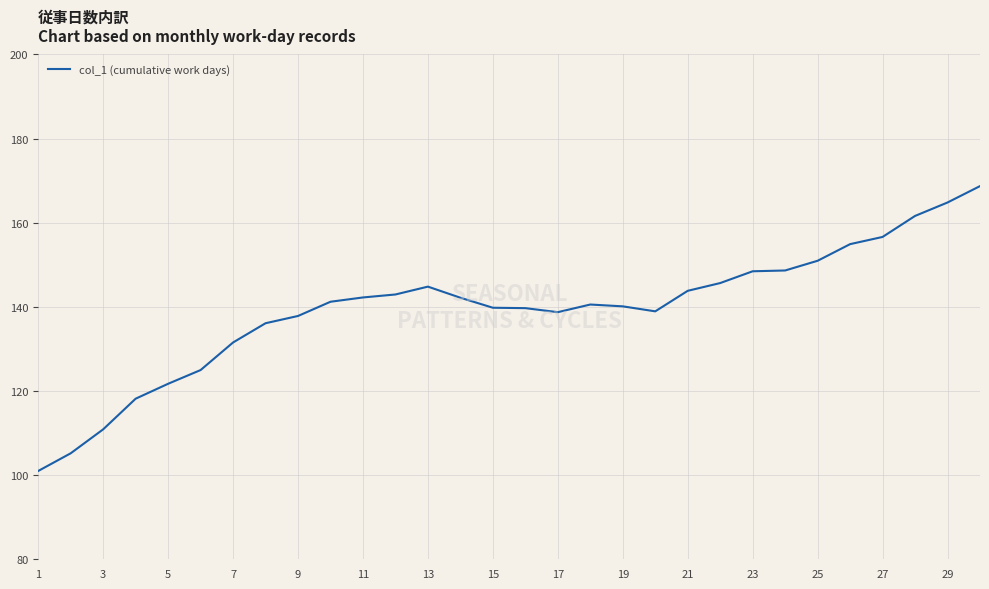

What is the greatest value displayed?

168.7